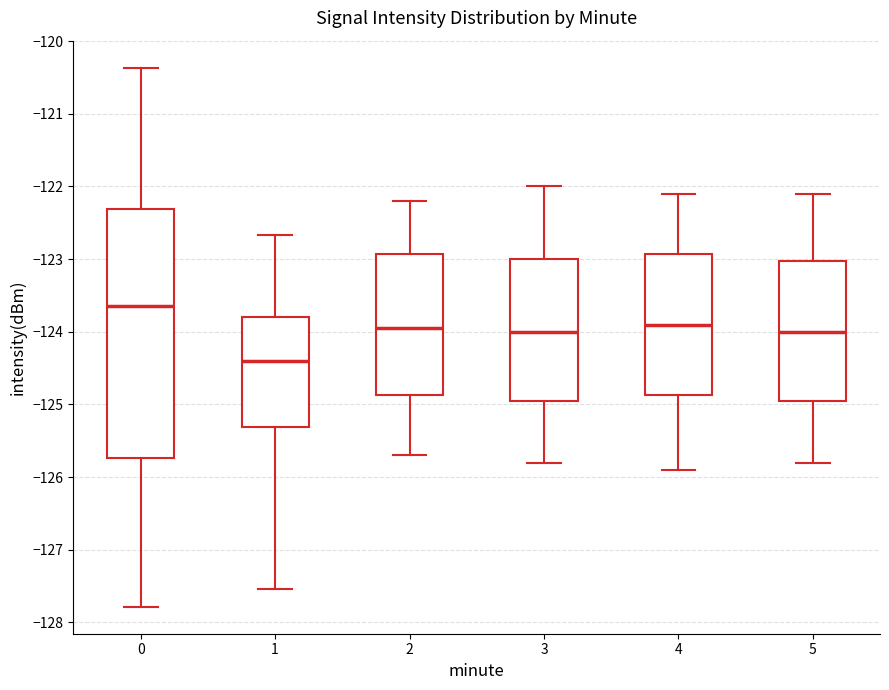

Where does the median line of the box at x = 1 sit on the y-axis? The values are not printed on the chart, so give them approximately, as read against the axis.

-124.4